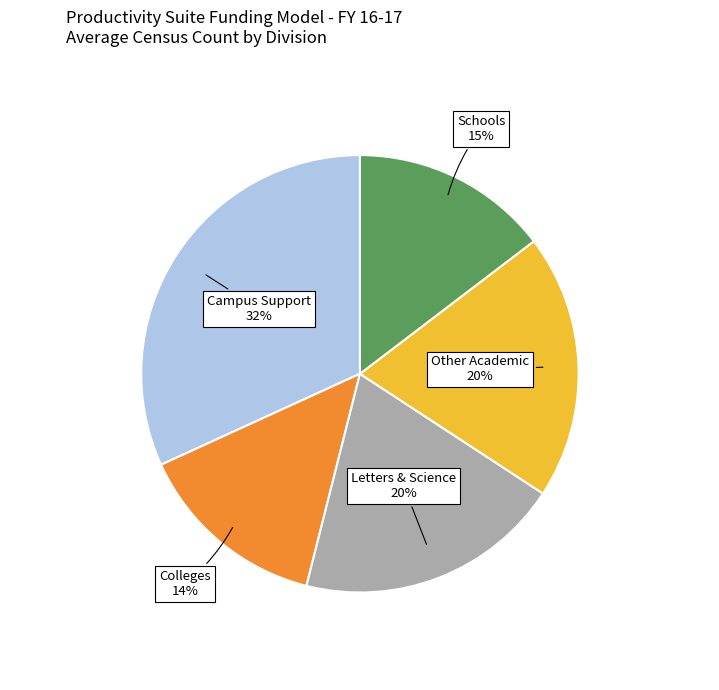

To the nearest percent, what is the average slice percentage?

20%